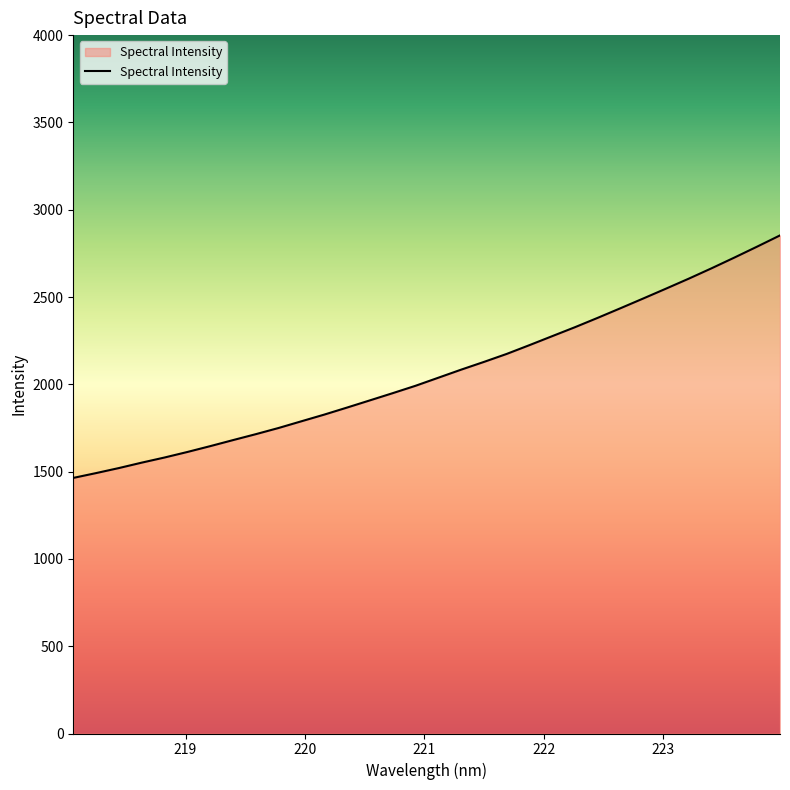

What is the difference between the maximum and minimum values?

1388.9